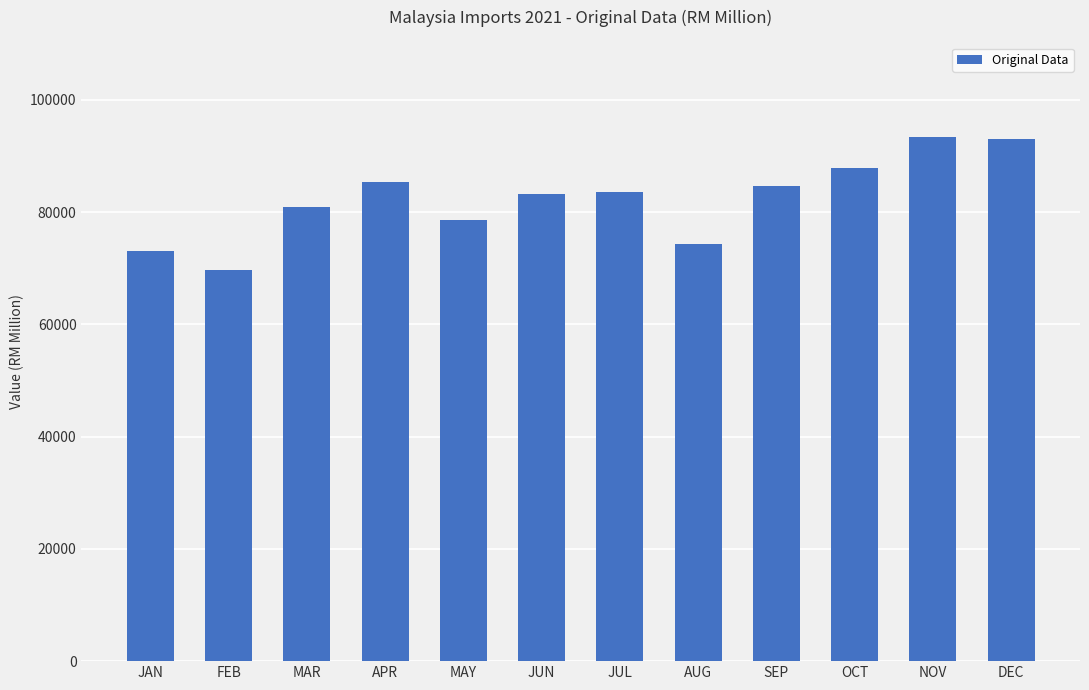

Where is the data nearest to the value 81531?

MAR